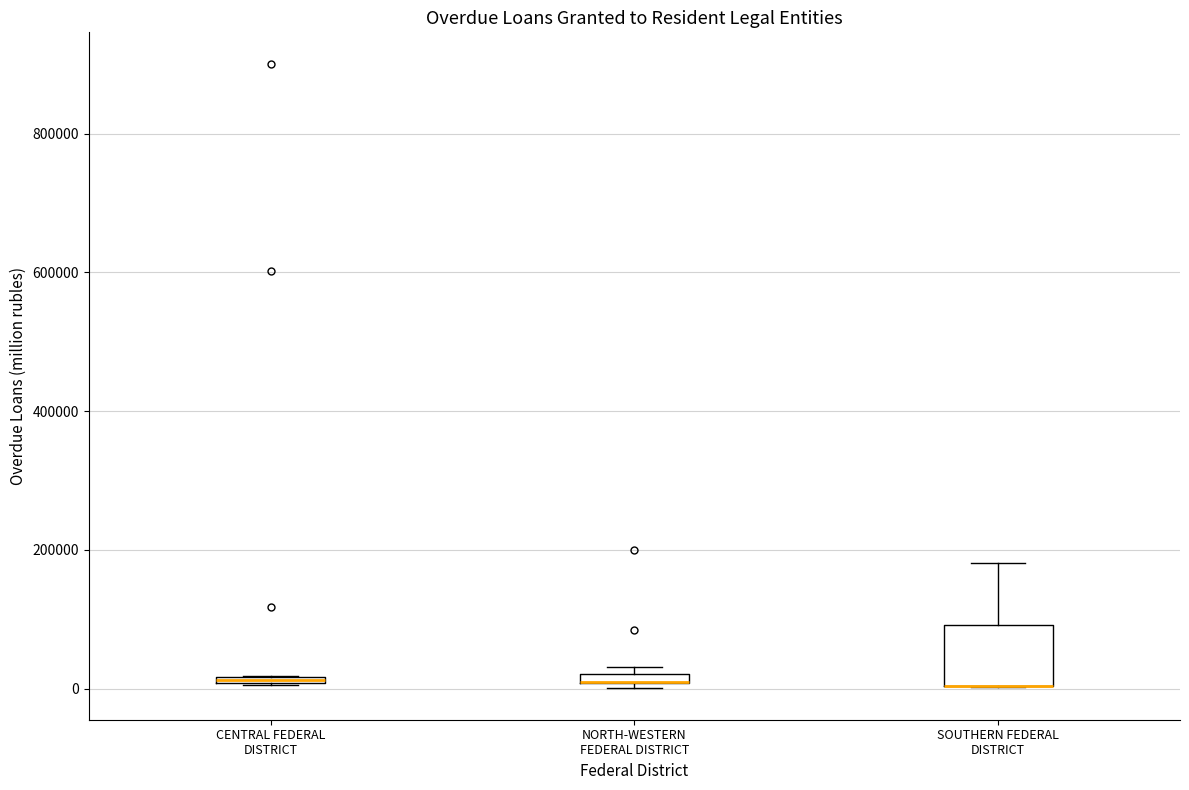

Where is the upper edge of the box for CENTRAL FEDERAL DISTRICT on the y-axis? The values are not printed on the chart, so give them approximately, as read against the axis.

20000